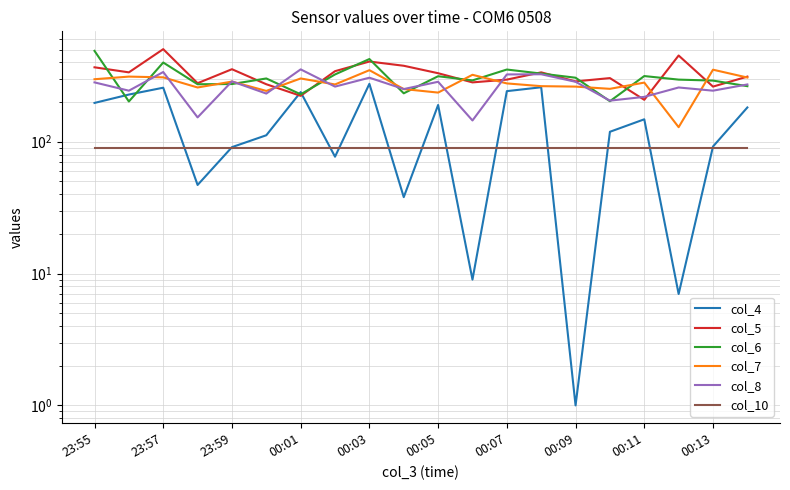

What is the value of the col_7 point at the 19th from the left?

352